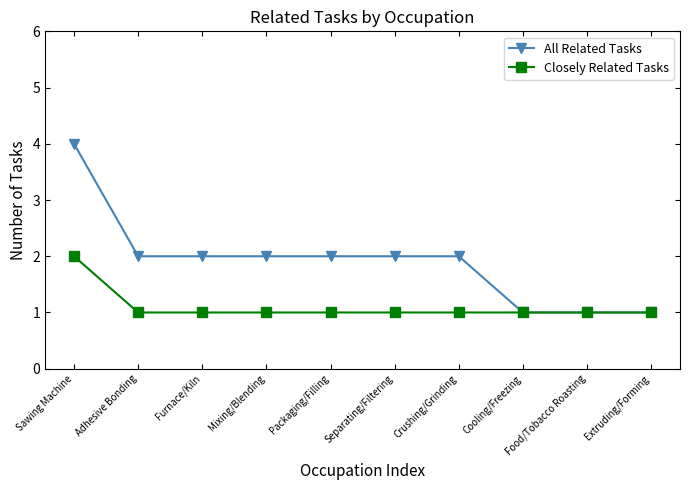

Rank the series by their maximum value, from highest to lowest.

All Related Tasks, Closely Related Tasks